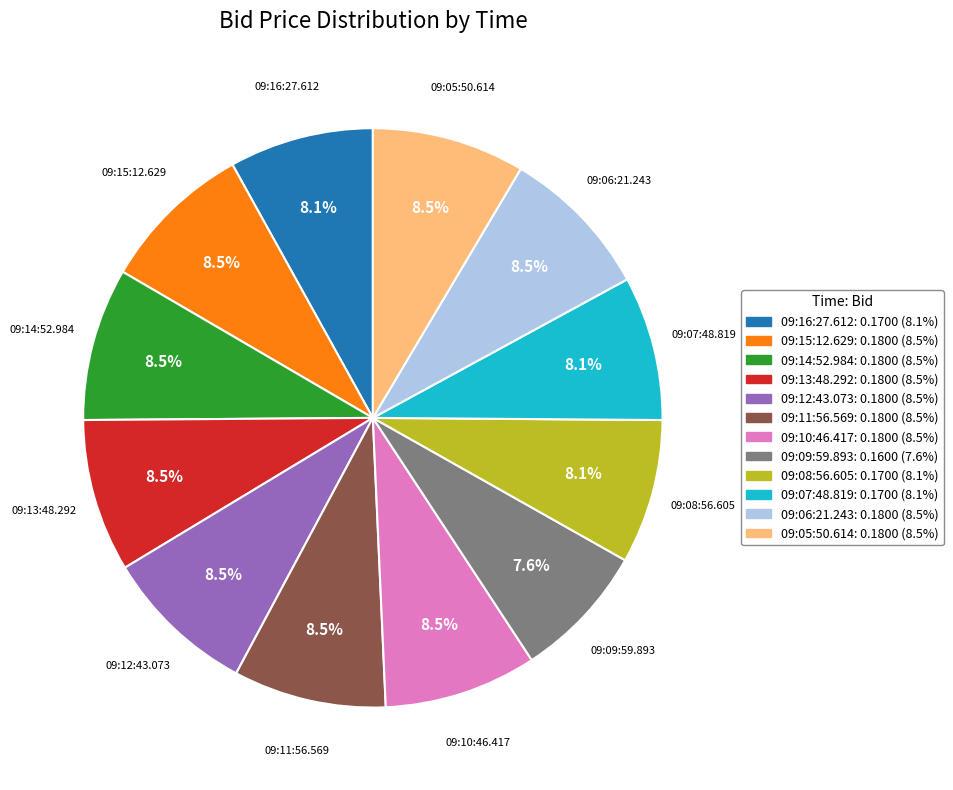

Is 09:09:59.893 the majority of the pie?

No